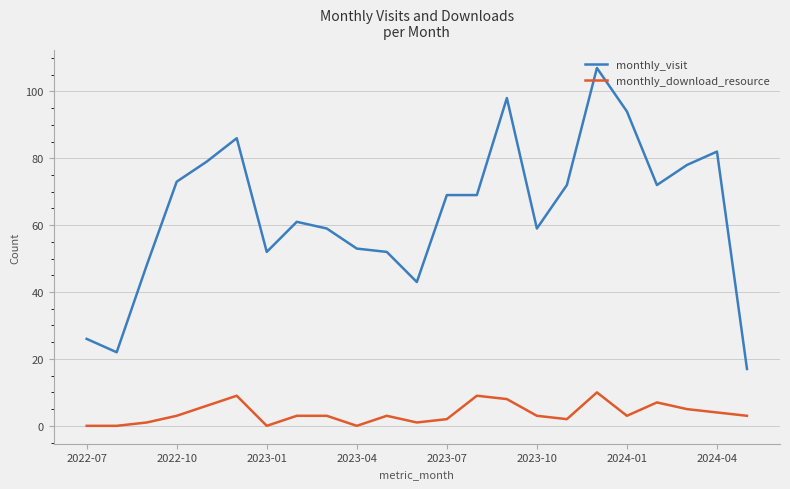

Which series has the largest total across all categories?

monthly_visit